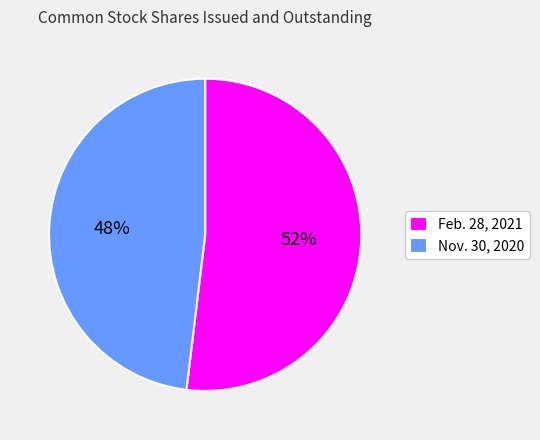

Count the number of slices in the pie.

2